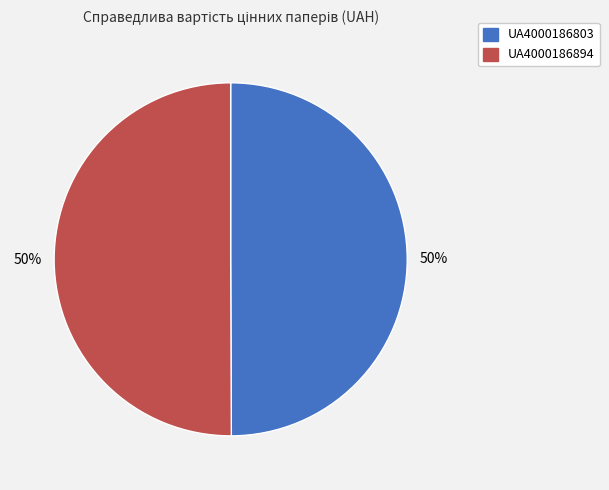

Approximately how many times larger is the value at UA4000186803 compared to UA4000186894?

1.0